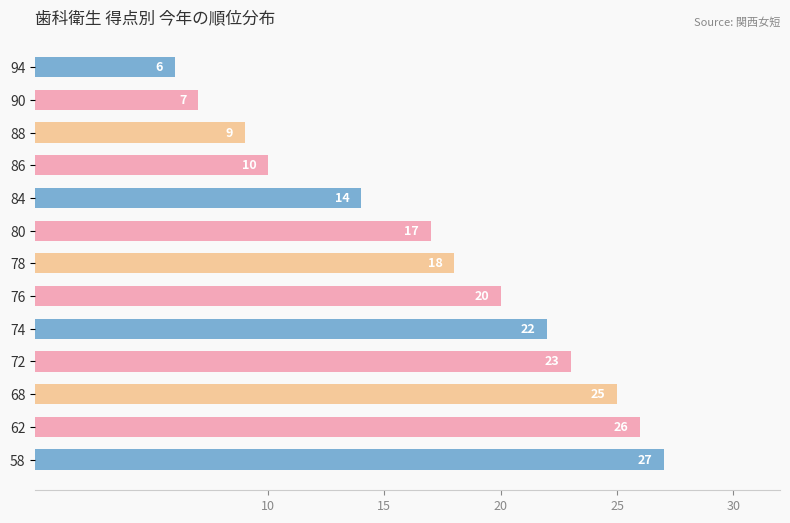

At which category does the chart reach its minimum across all series?

94